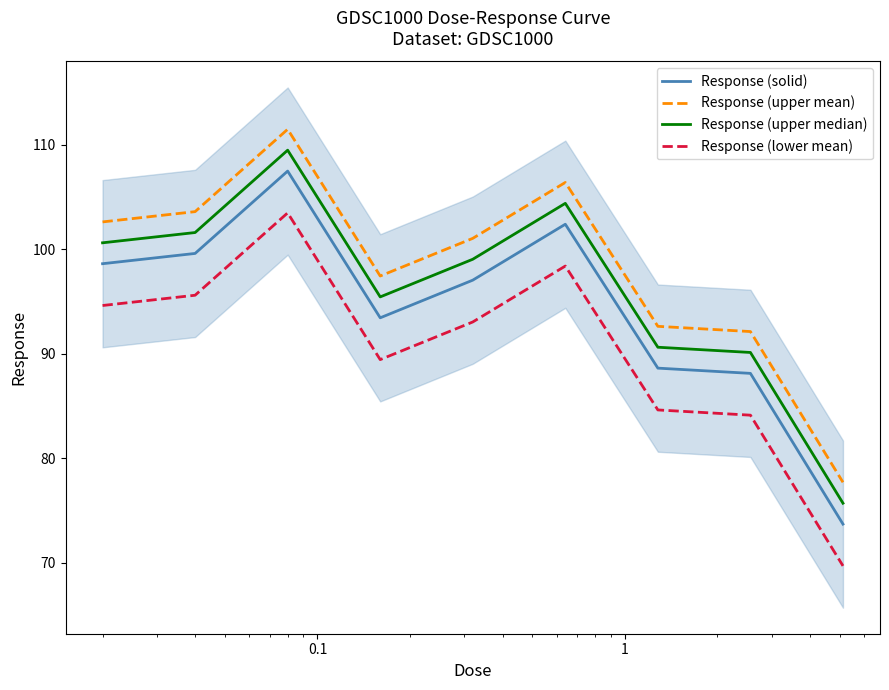

True or false: Response (lower mean) and Response (upper mean) intersect in this chart.

False